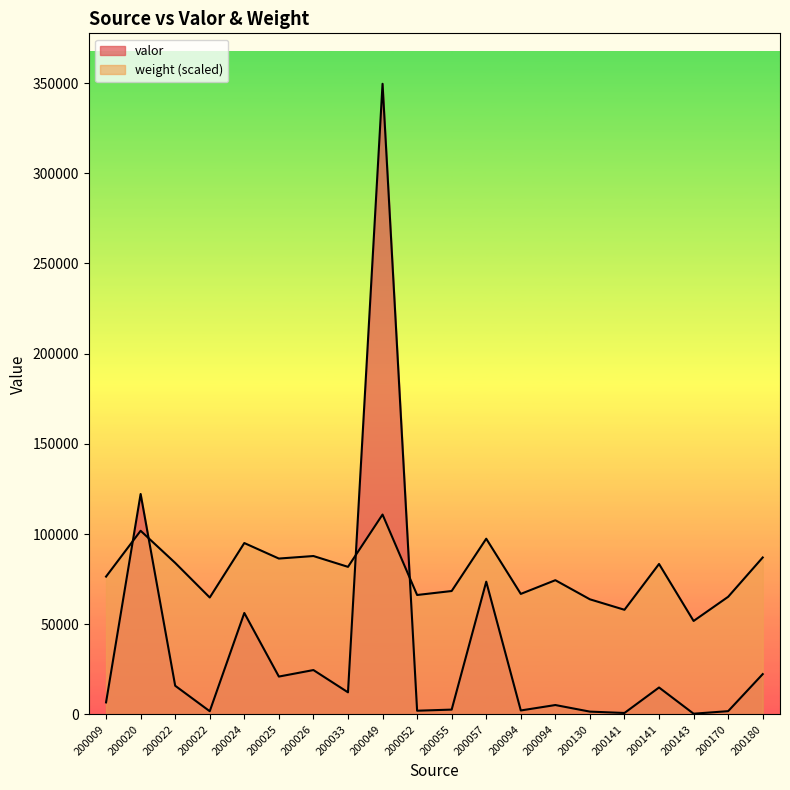

How many times do valor and weight cross each other?

4